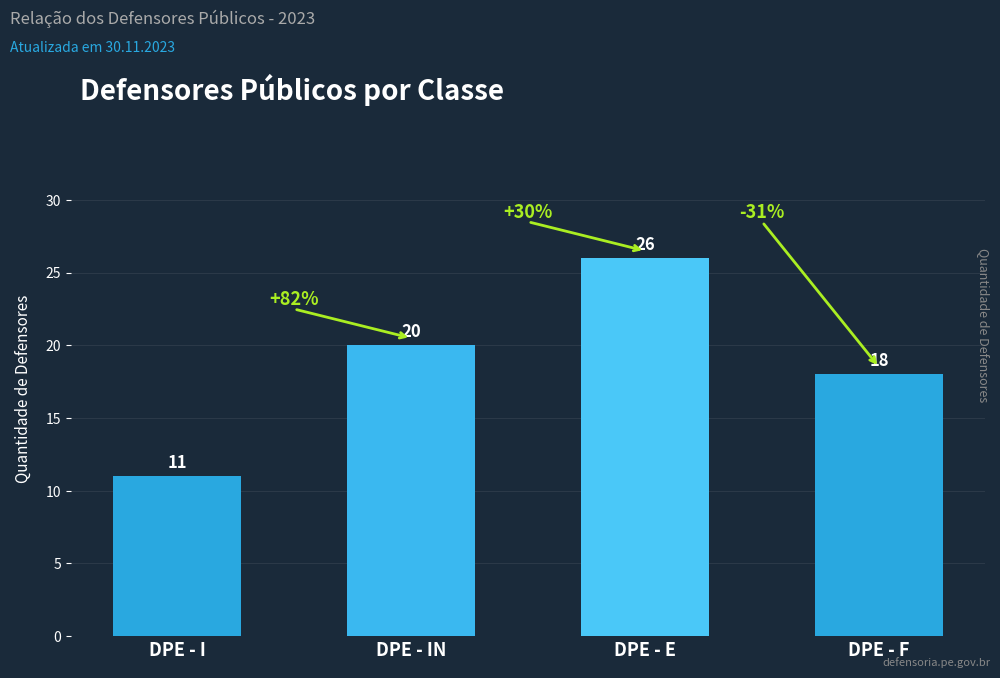

True or false: the data shows 36 at DPE - E.

False